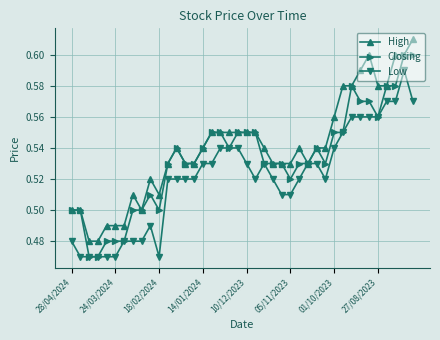

List the series in order of their overall mean, lowest first.

Low, Closing, High